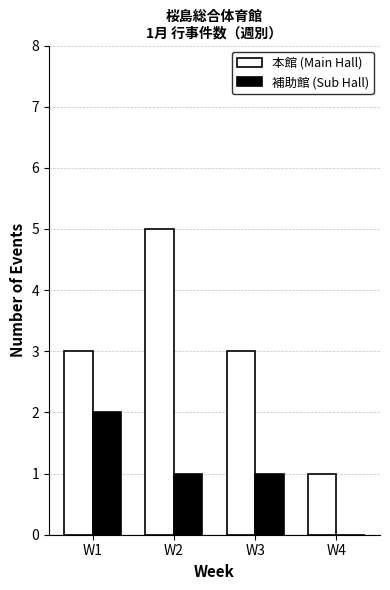

Which series has the widest spread of values?

本館 (Main Hall)